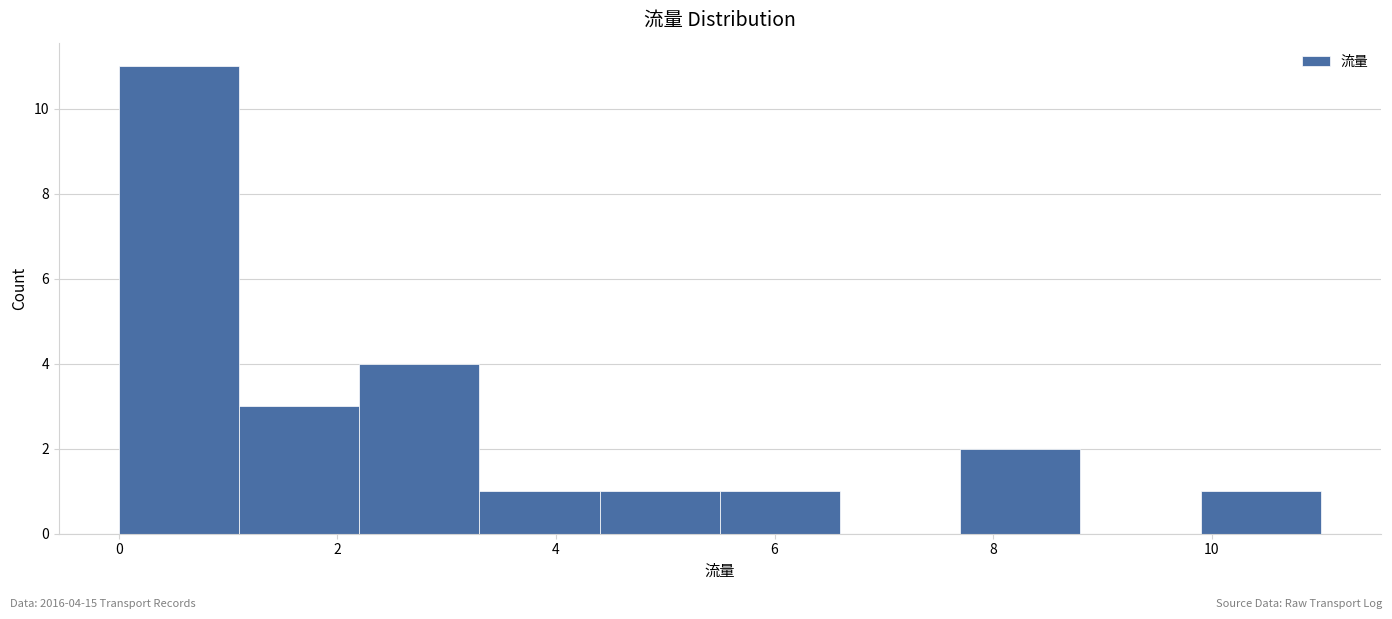

Over which range of the x-axis is the bar tallest?

0.0 to 1.1